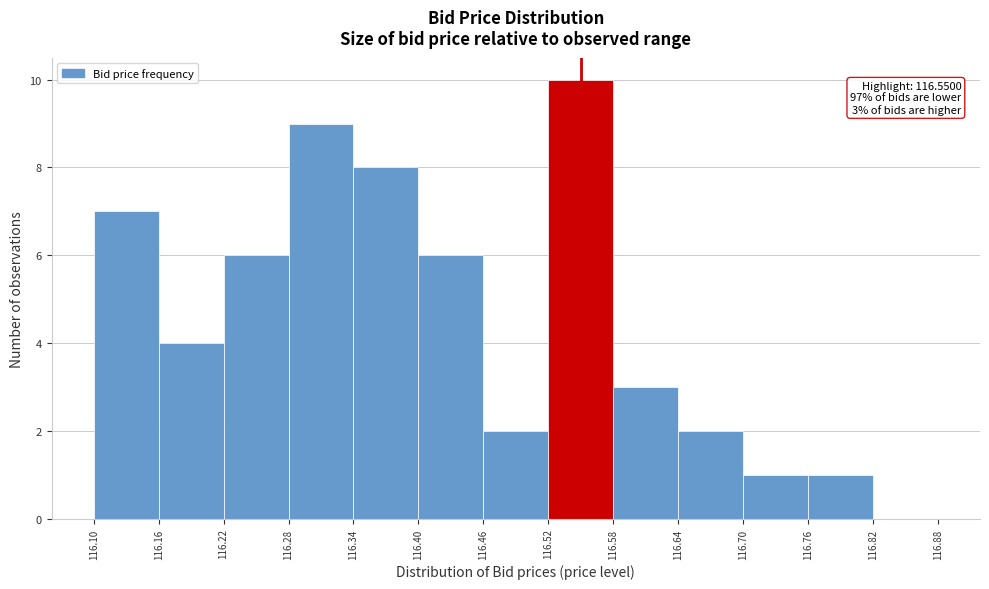

Which range on the x-axis has the tallest bar?

116.52 to 116.58